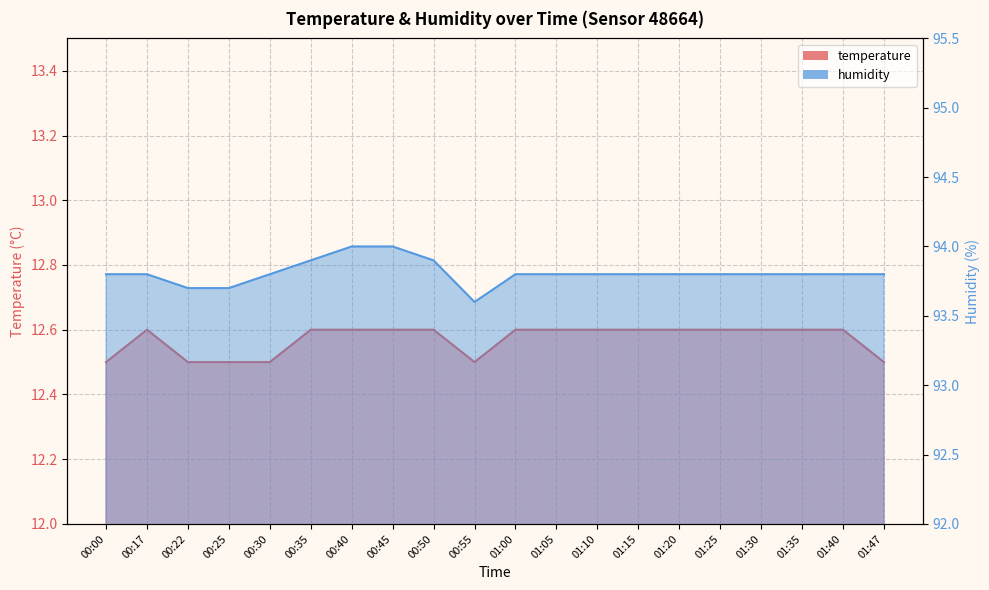

How many distinct data groups are displayed?

2